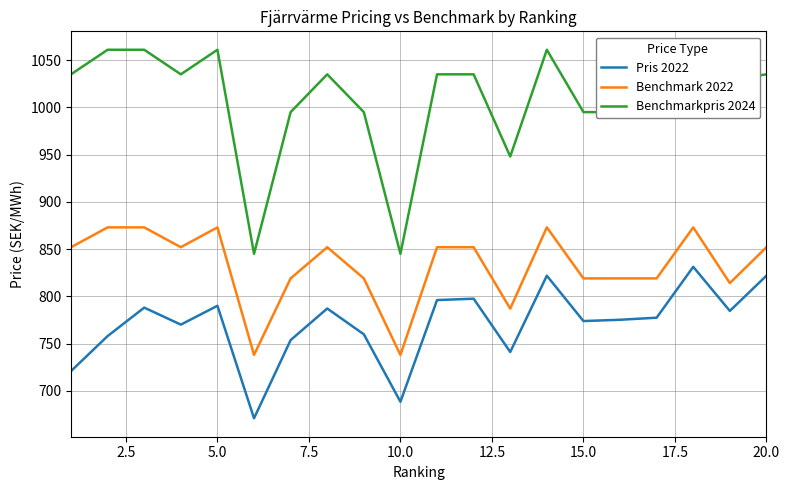

True or false: Pris 2022 and Benchmark 2022 intersect in this chart.

False